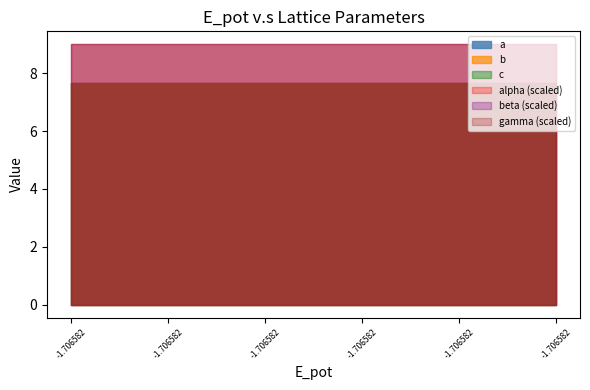

Reading left to right, list all the values displayed in this chart.

a: d9a08963=7.7	e0fcaaa7=7.7	3f39baaa=7.7	5e5cef22=7.7	94d562e6=7.7	bb275ef0=7.7
b: d9a08963=7.7	e0fcaaa7=7.7	3f39baaa=7.7	5e5cef22=7.7	94d562e6=7.7	bb275ef0=7.7
c: d9a08963=7.7	e0fcaaa7=7.7	3f39baaa=7.7	5e5cef22=7.7	94d562e6=7.7	bb275ef0=7.7
alpha: d9a08963=90.0	e0fcaaa7=90.0	3f39baaa=90.0	5e5cef22=90.0	94d562e6=90.0	bb275ef0=90.0
beta: d9a08963=90.0	e0fcaaa7=90.0	3f39baaa=90.0	5e5cef22=90.0	94d562e6=90.0	bb275ef0=90.0
gamma: d9a08963=90.0	e0fcaaa7=90.0	3f39baaa=90.0	5e5cef22=90.0	94d562e6=90.0	bb275ef0=90.0